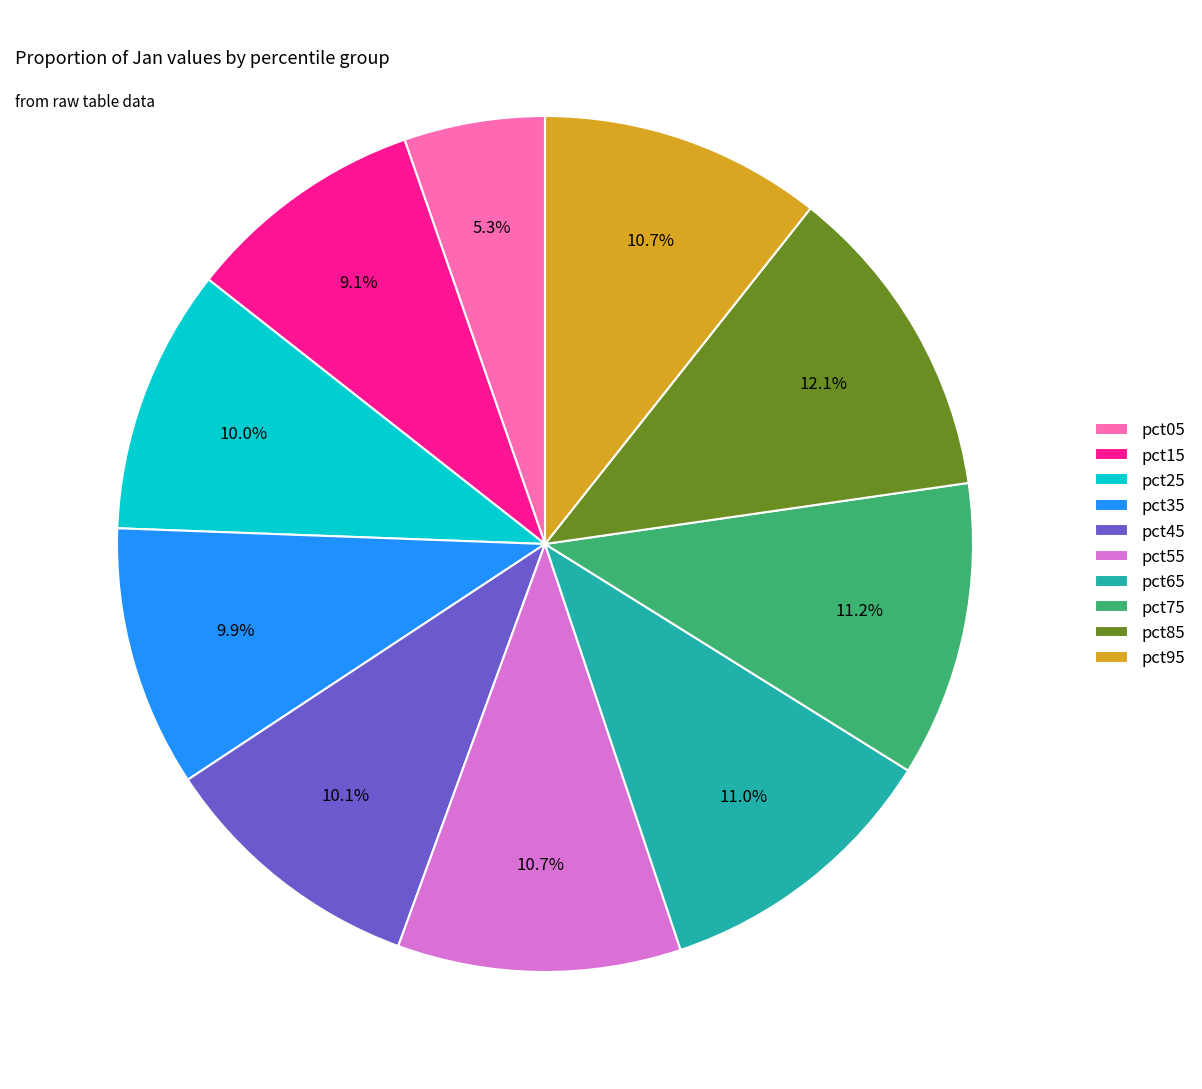

Which has a higher value, pct05 or pct25?

pct25